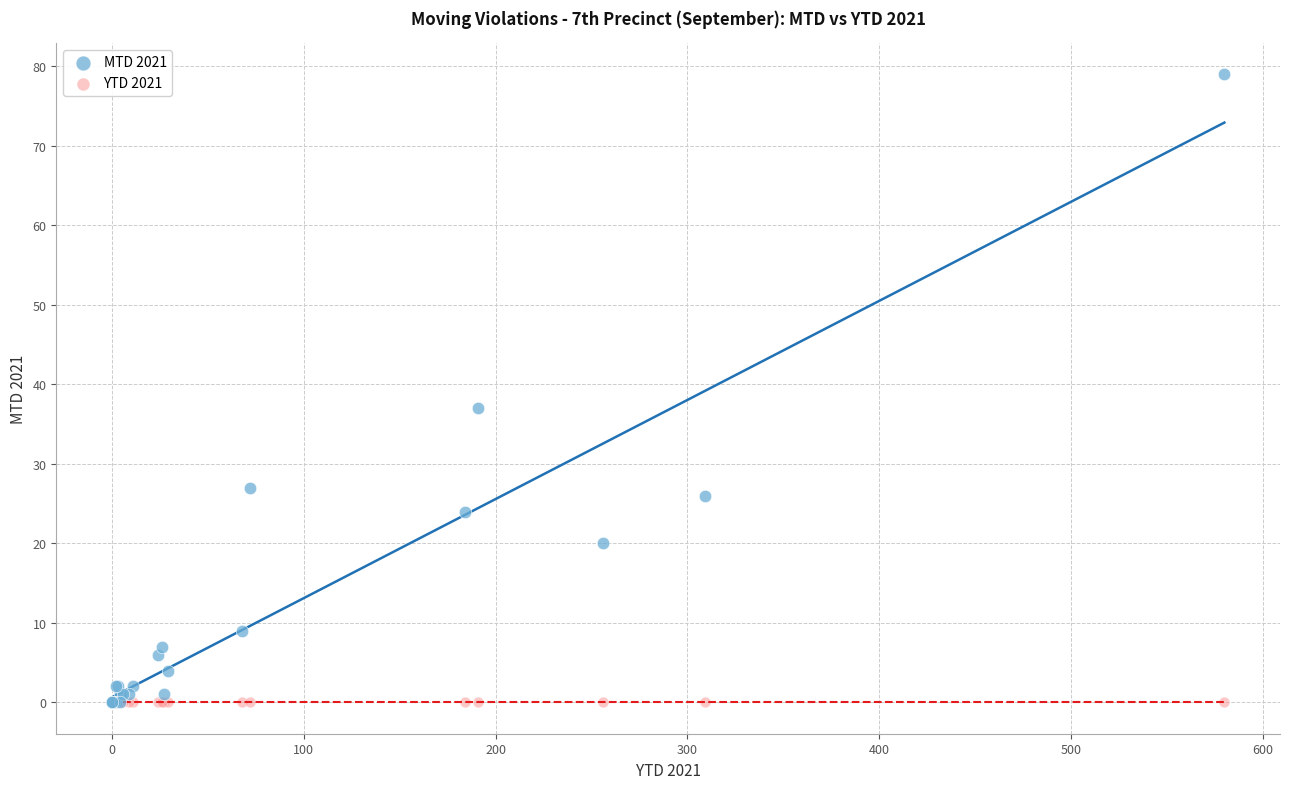

What are all the series names shown in the legend?

MTD 2021, YTD 2021